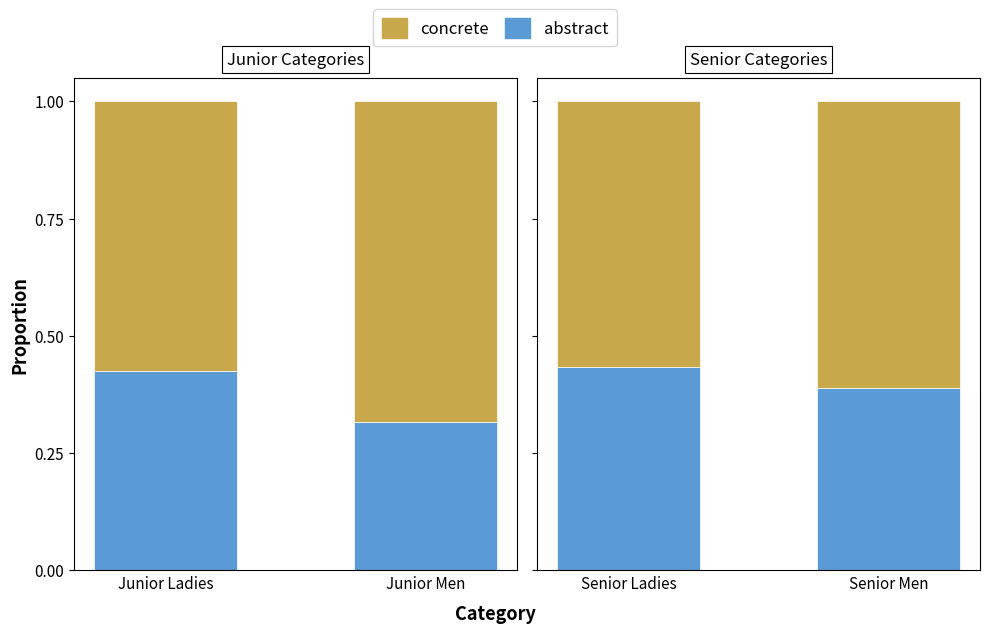

The value of concrete at Senior Men is 0.8. True or false?

False